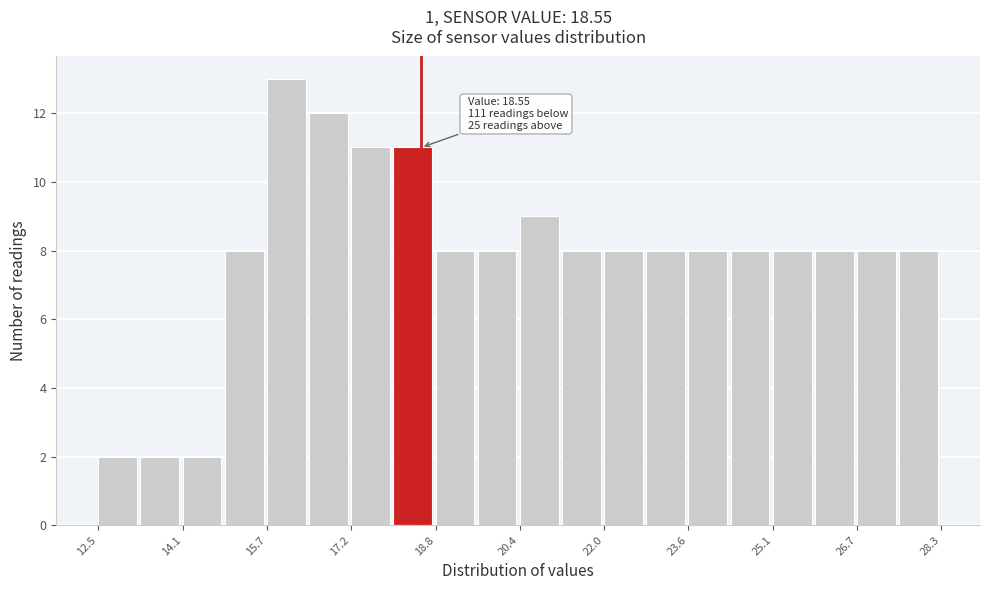

Around what value on the x-axis is the tallest bar? Give the approximate position of its centre, as read against the axis.

16.0